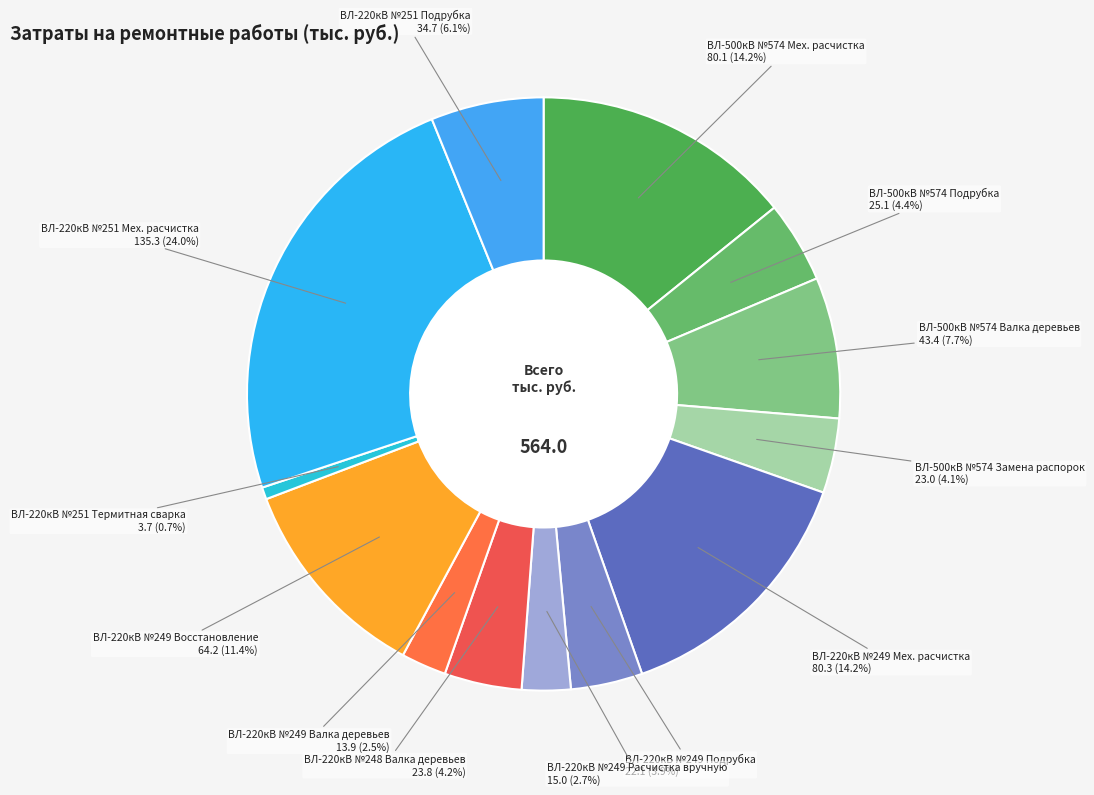

Count the number of slices in the pie.

13